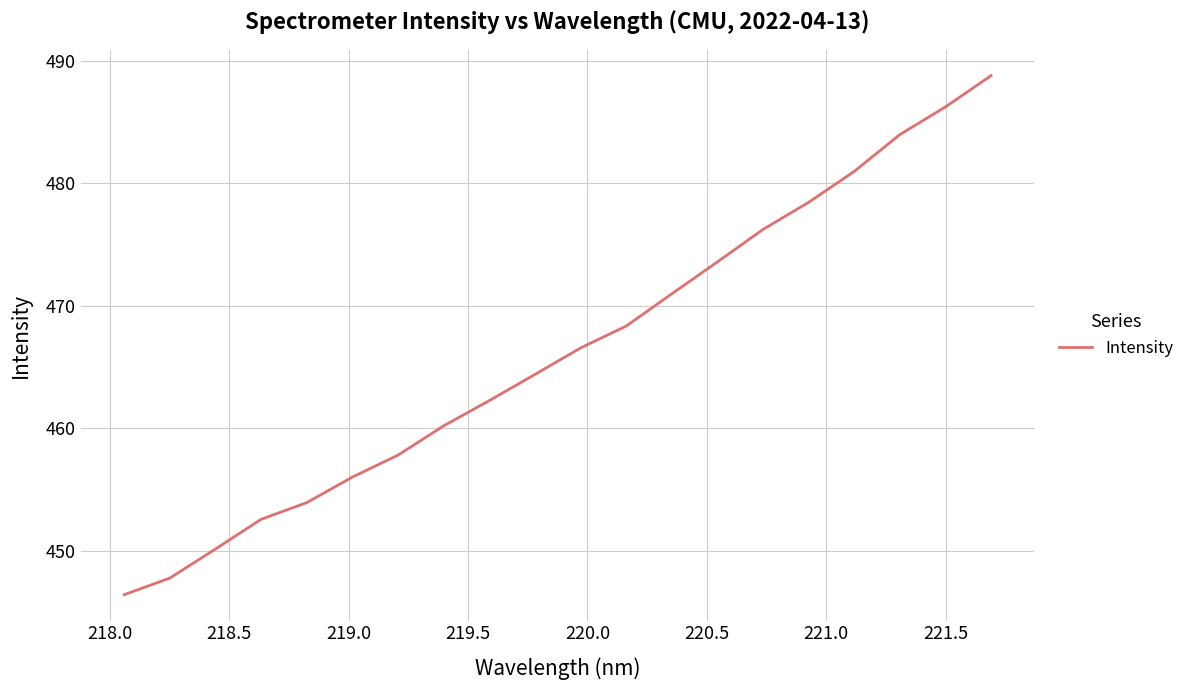

What is the difference between the maximum and minimum values?

42.4